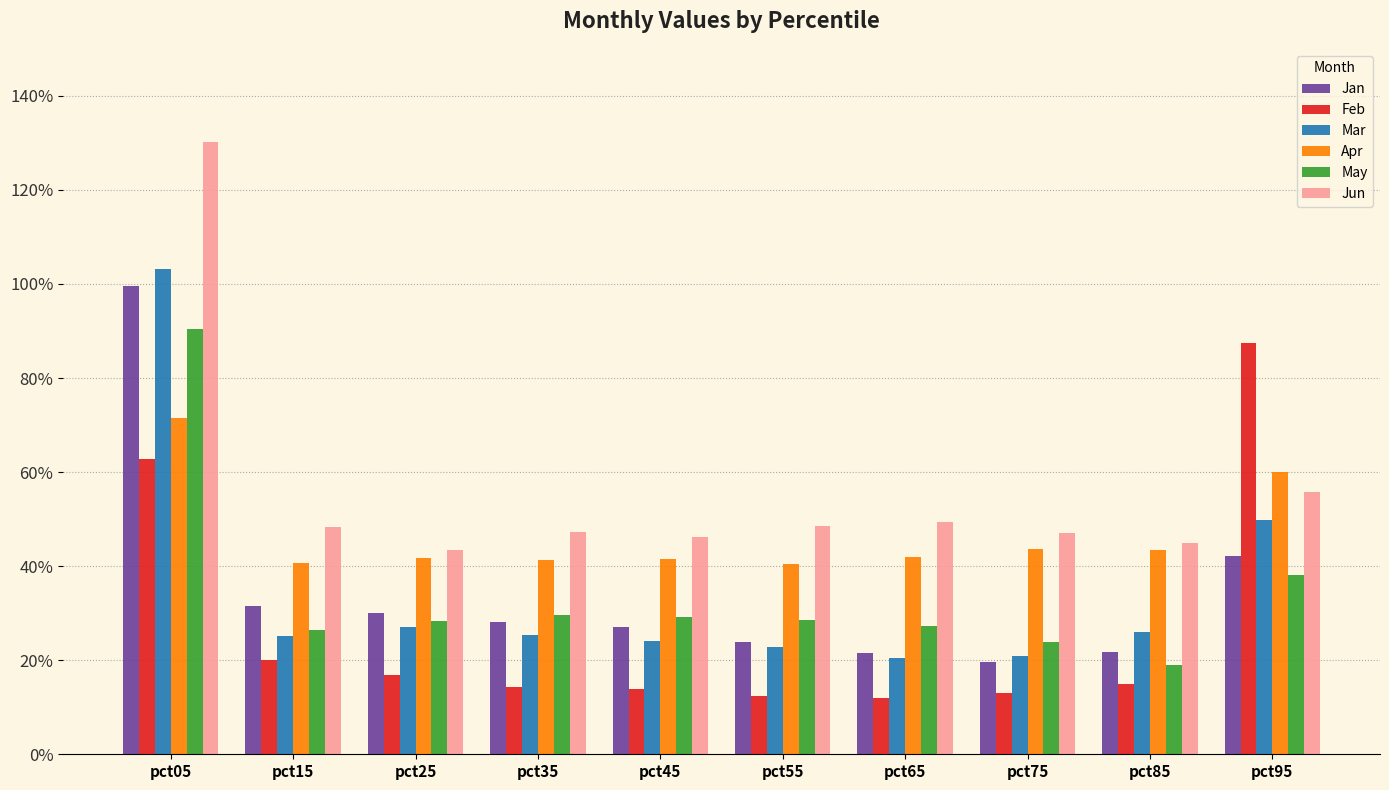

What are all the series names shown in the legend?

Jan, Feb, Mar, Apr, May, Jun